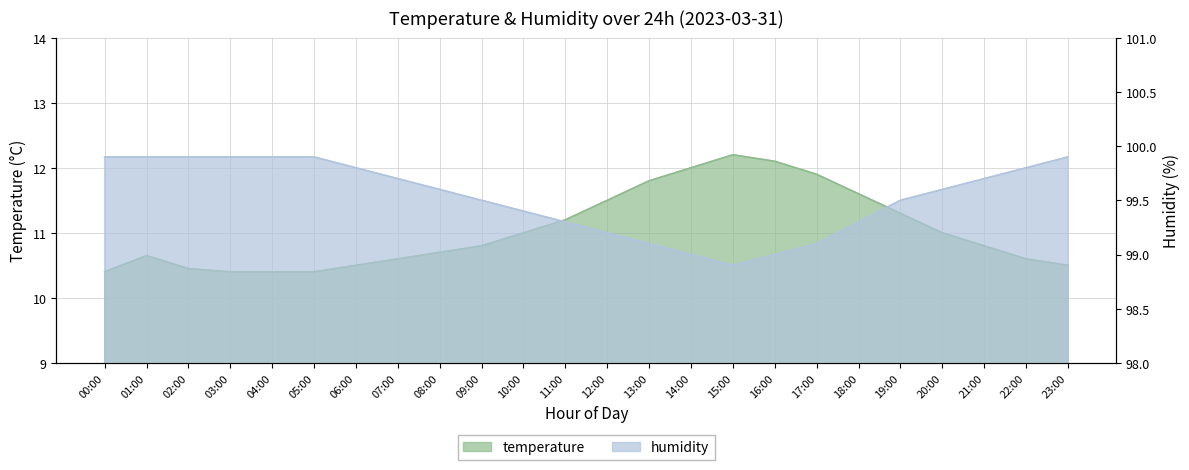

What is the label of the 14th point from the right?

10:00